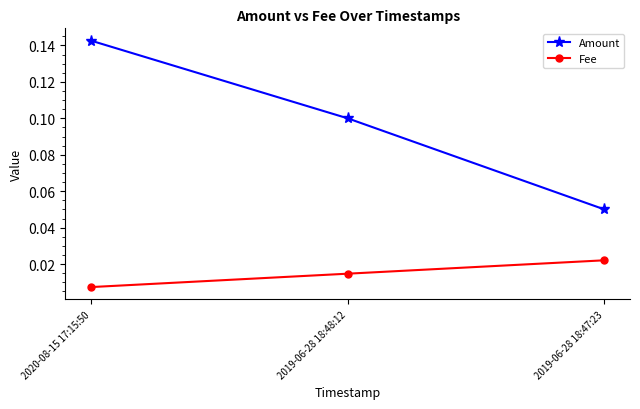

What is the label of the 2nd point from the right?

2019-06-28 18:48:12